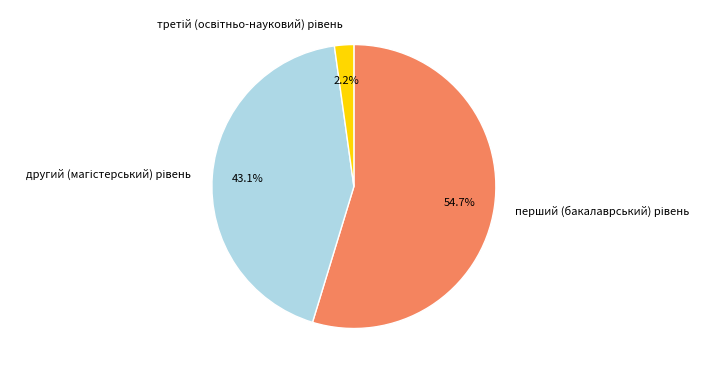

Does any single category account for the majority?

Yes